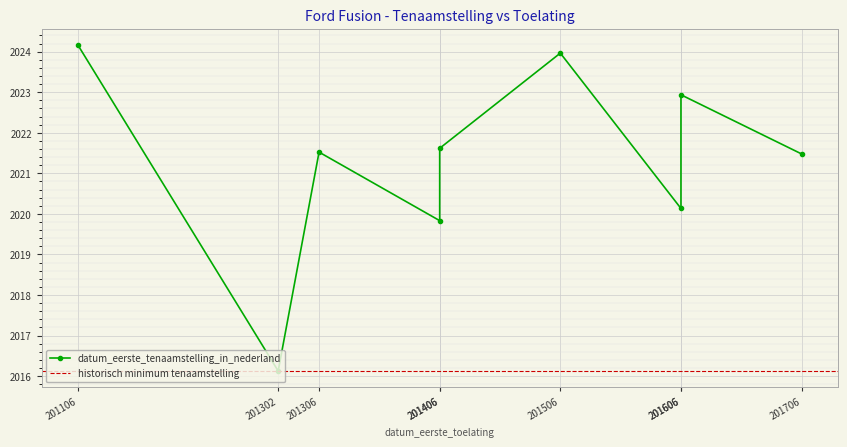

What is the sum of the values at 201406 and 201106?

4045.8